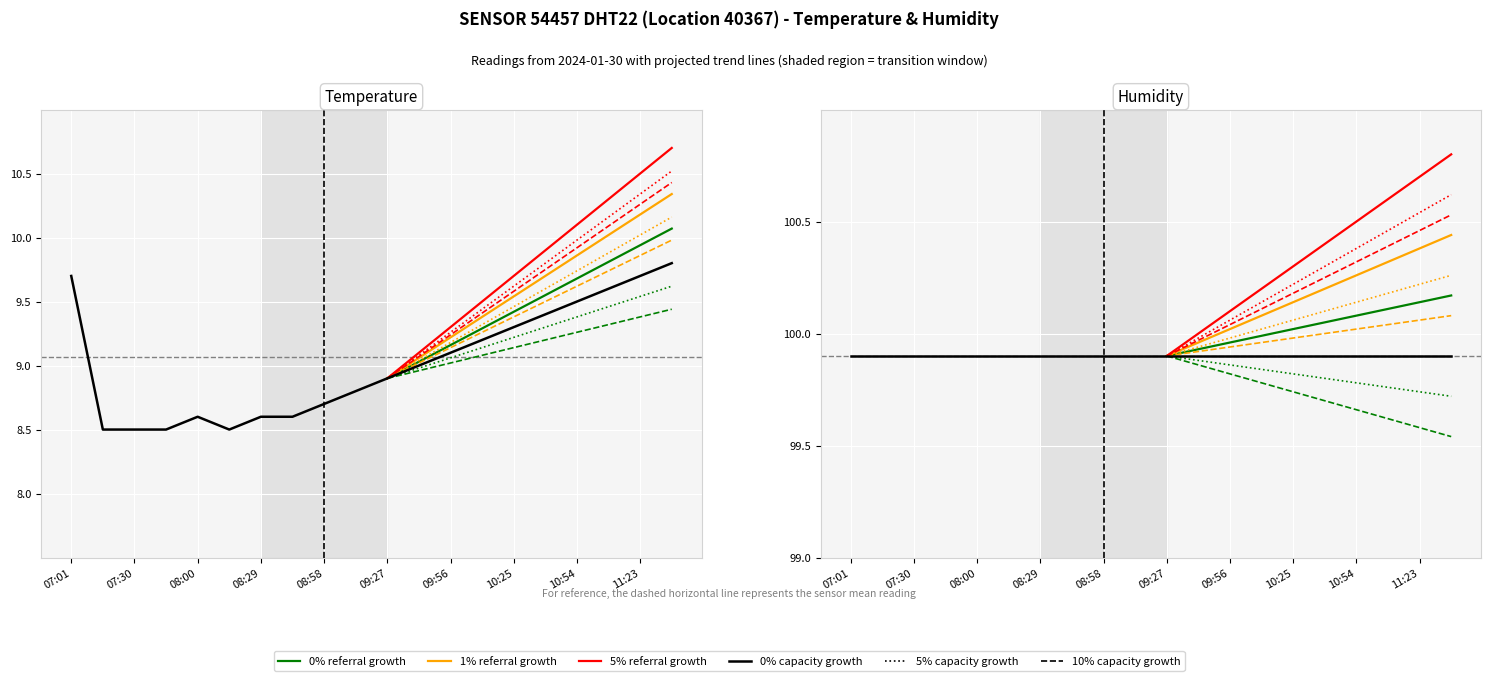

Count the number of categories in the chart.

20